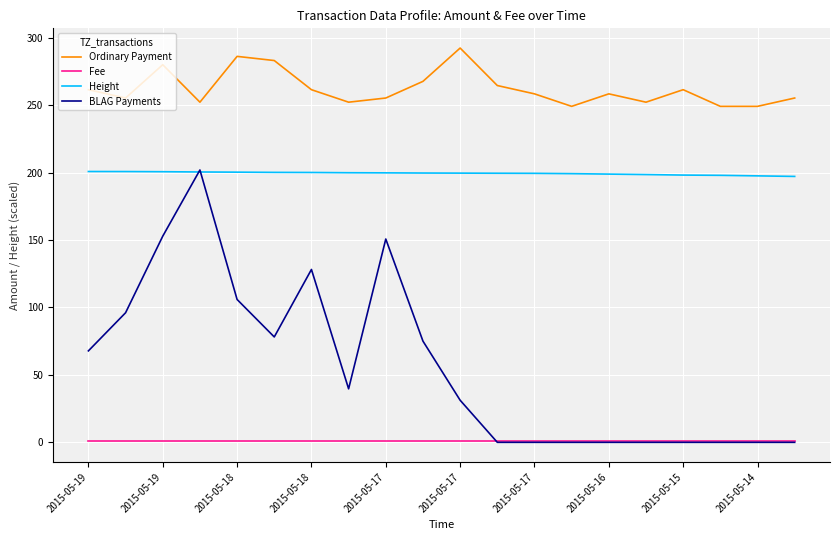

List the series in order of their overall mean, lowest first.

Fee, BLAG Payments, Height, Ordinary Payment